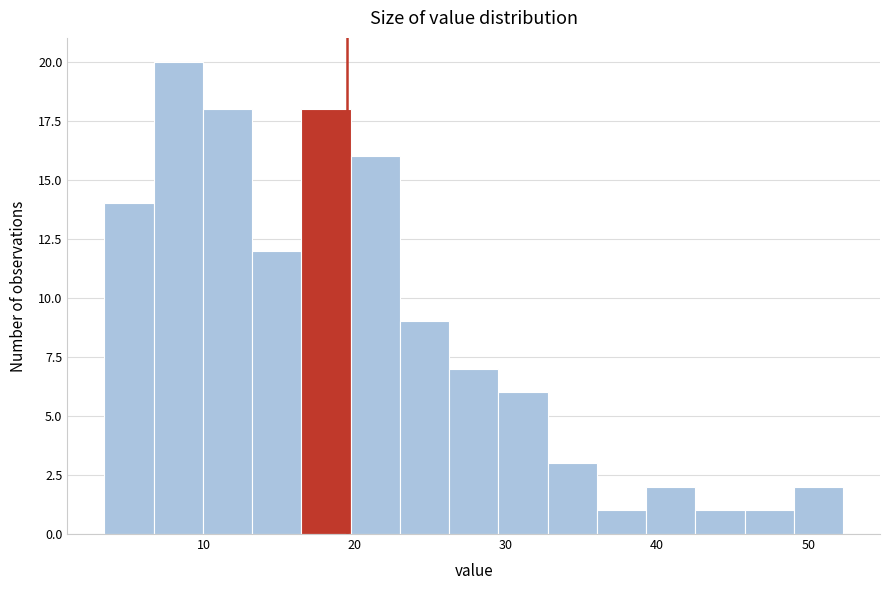

Read against the x-axis, roughly where is the centre of the tallest bar?

8